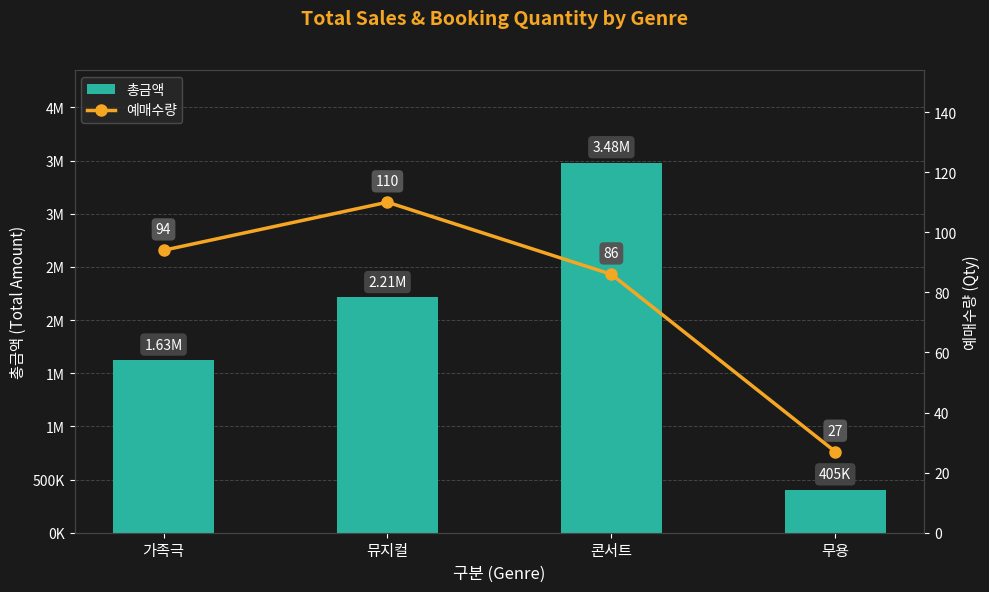

How many groups of bars are there?

4